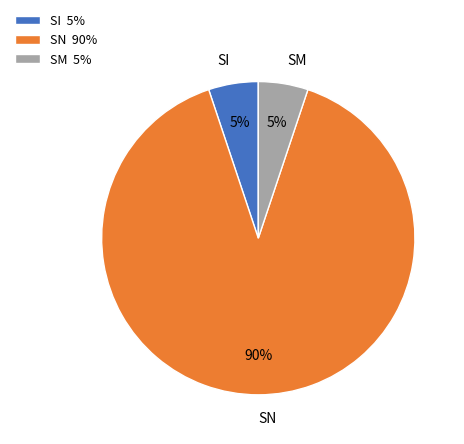

Approximately how many times larger is the value at SI compared to SM?

1.0